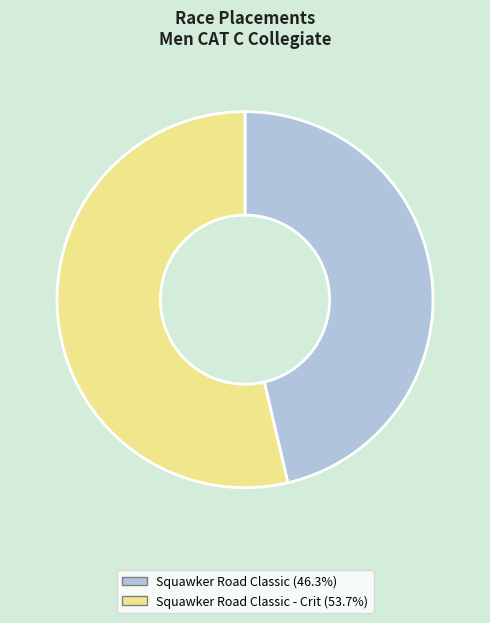

Does any single category account for the majority?

Yes